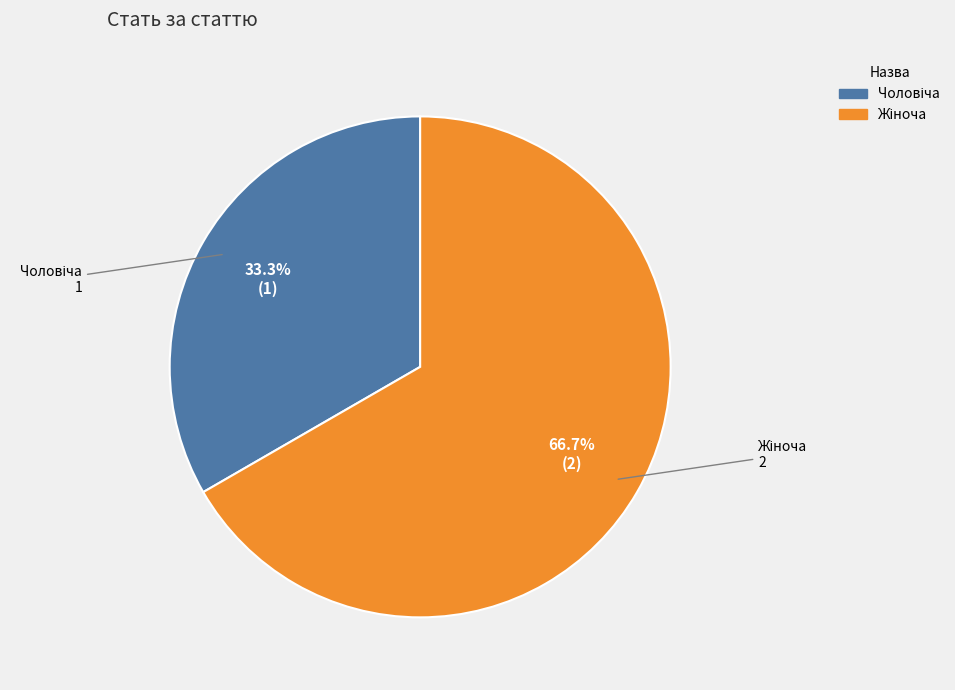

Does any single category account for the majority?

Yes